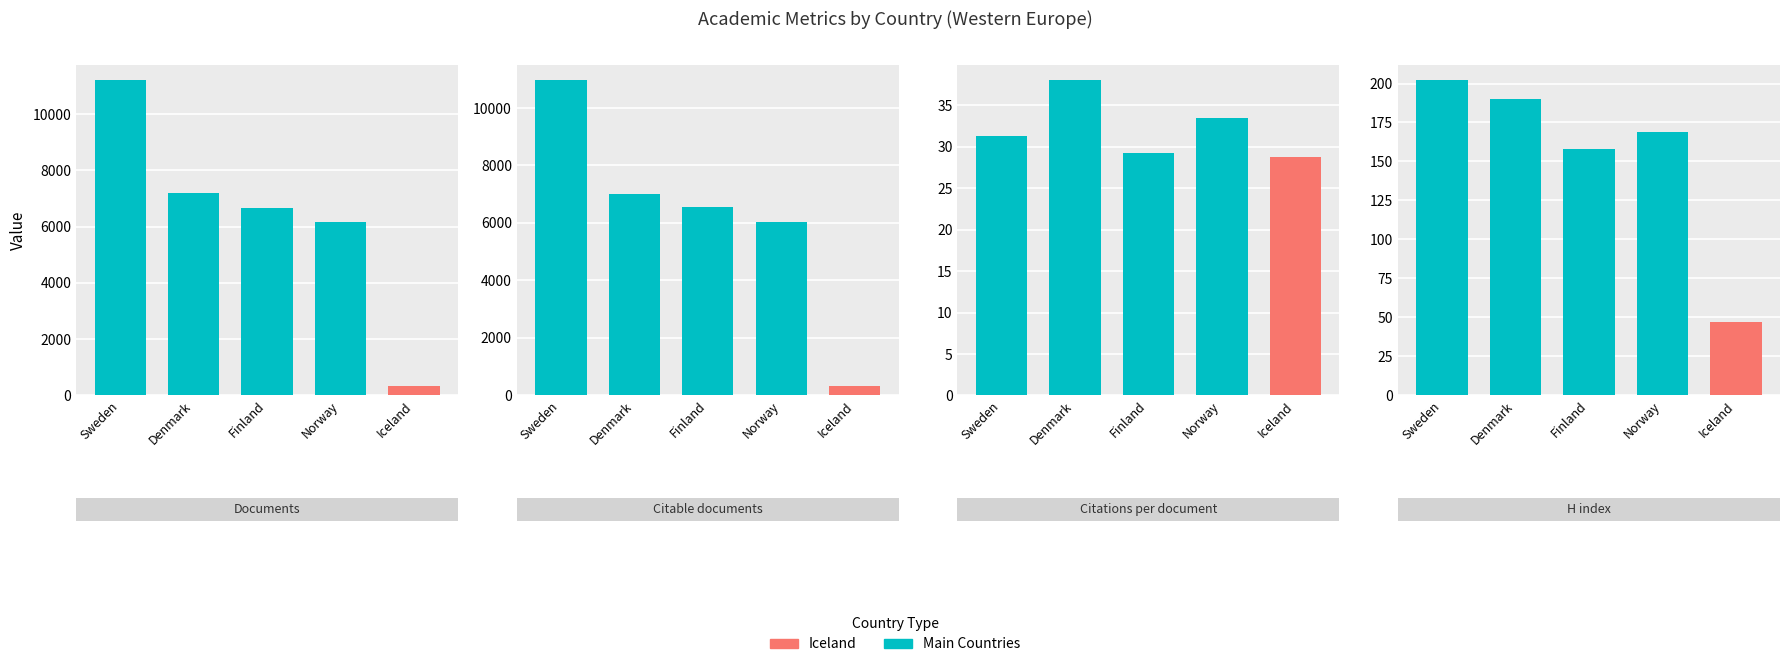

How many series are shown in this chart?

4